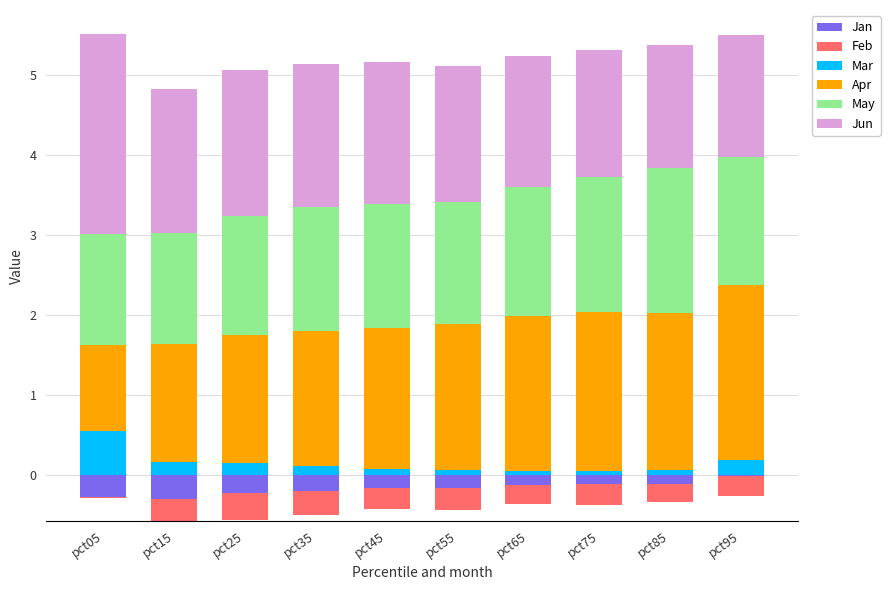

At which label does Mar reach its peak?

pct05